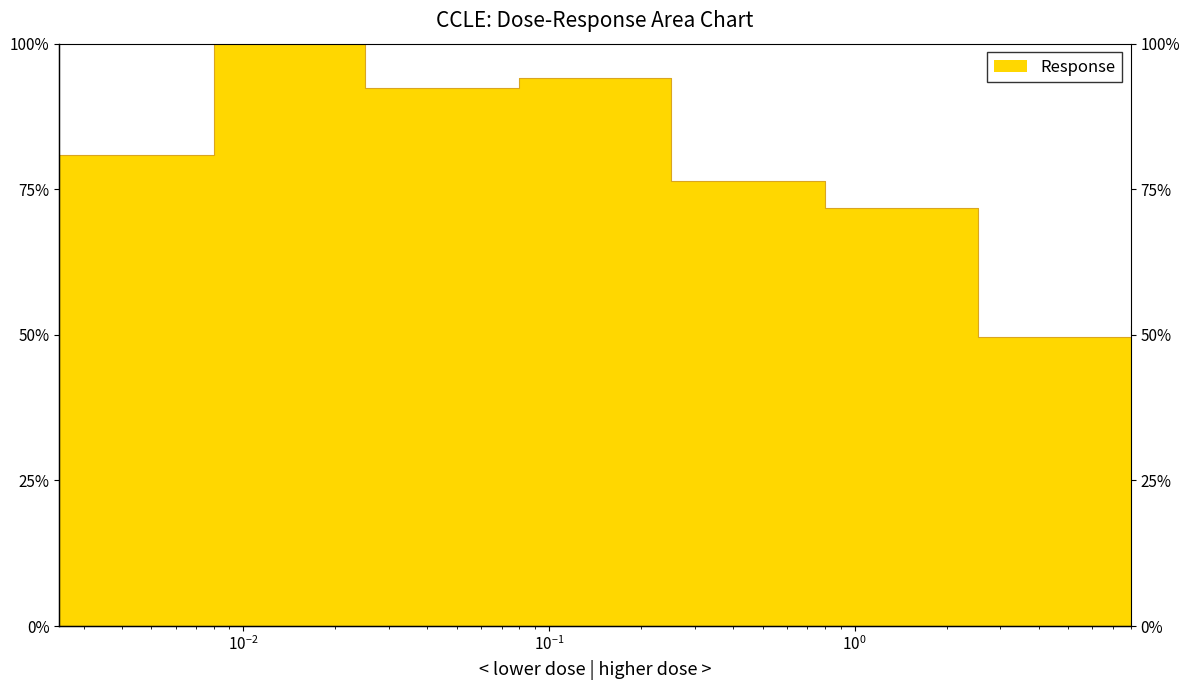

At which category does the data reach its first local valley?

0.025